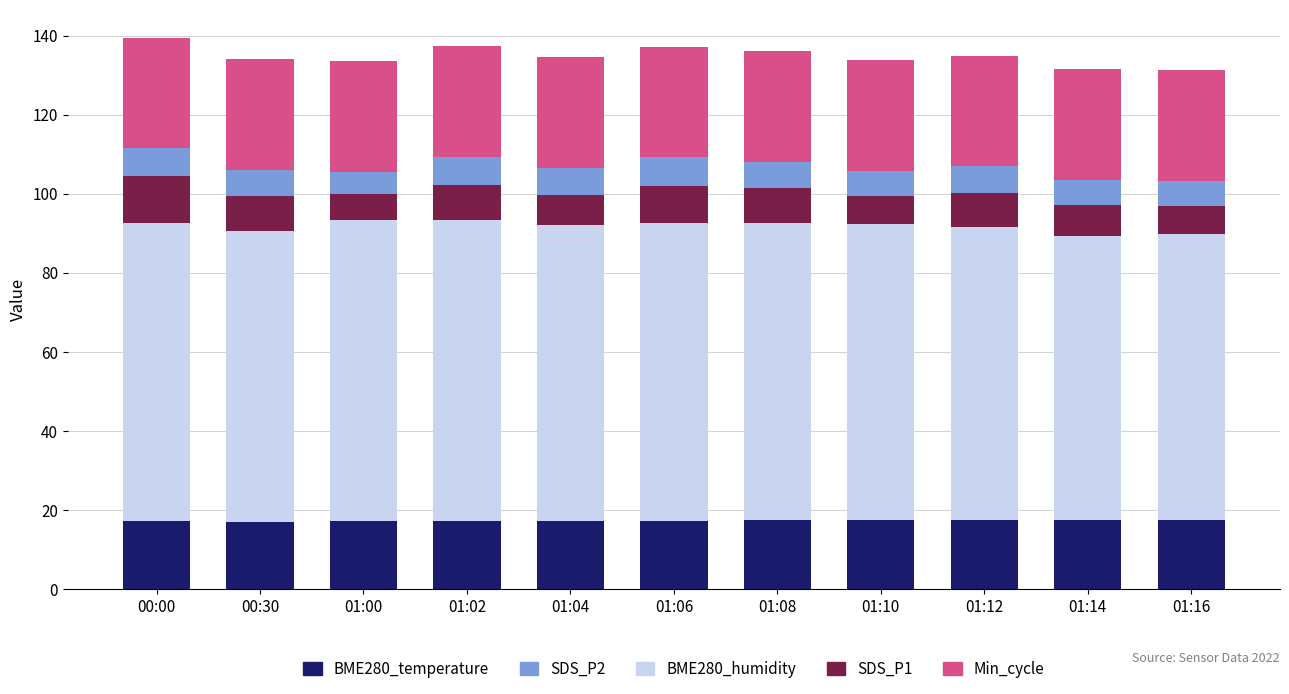

True or false: BME280_temperature has a value of 11.5 at 01:00.

False